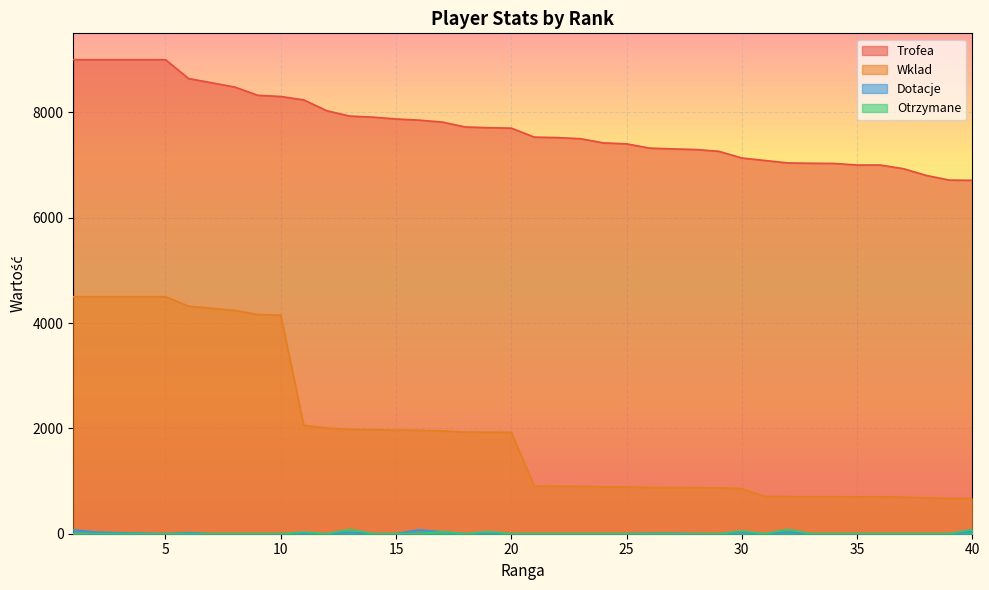

Which series has the largest range (max minus min)?

Wklad